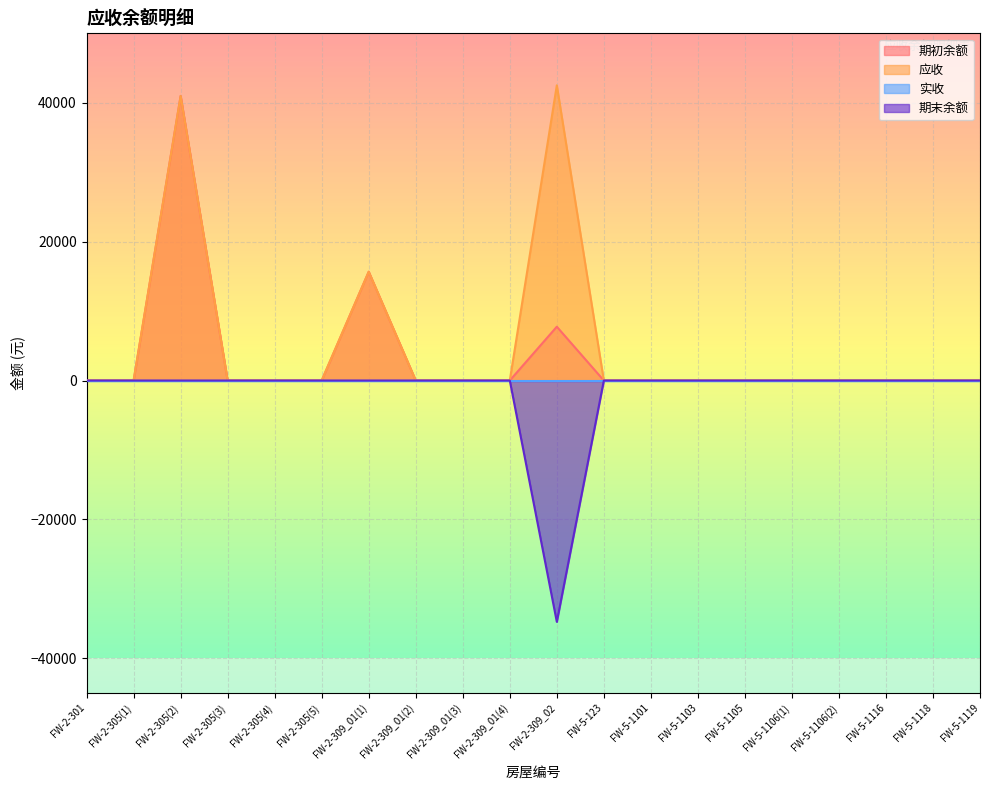

In 期末余额, how many points are lower than both neighbors (excluding endpoints)?

1